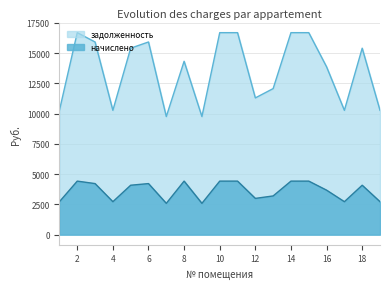

What is the average value of the начислено series?

3634.8